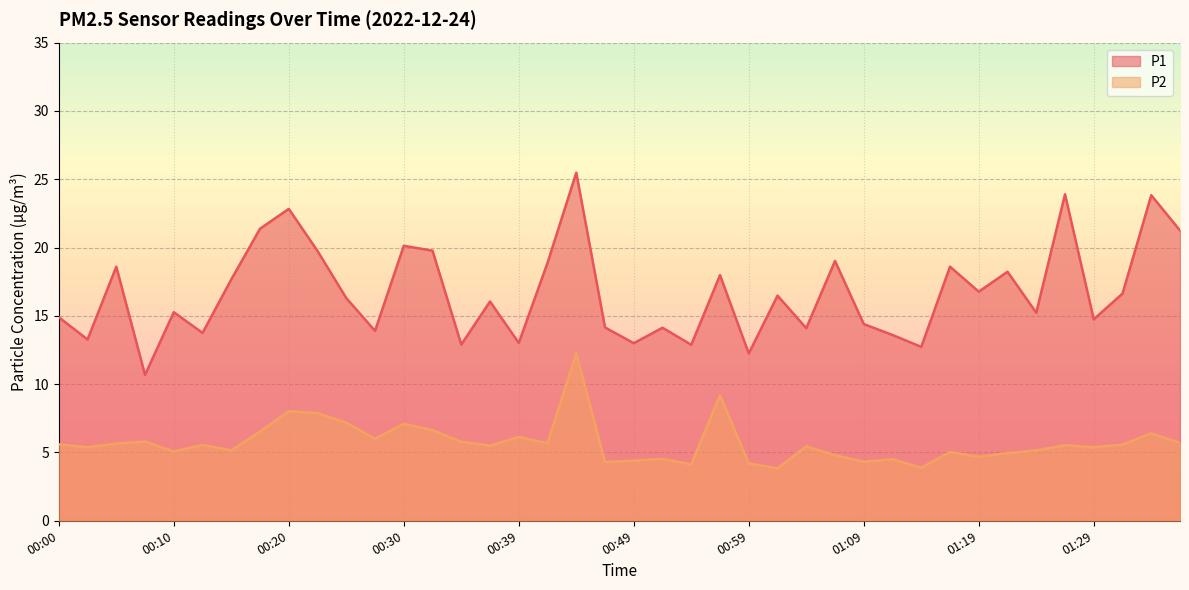

At which category does the chart reach its minimum across all series?

01:02